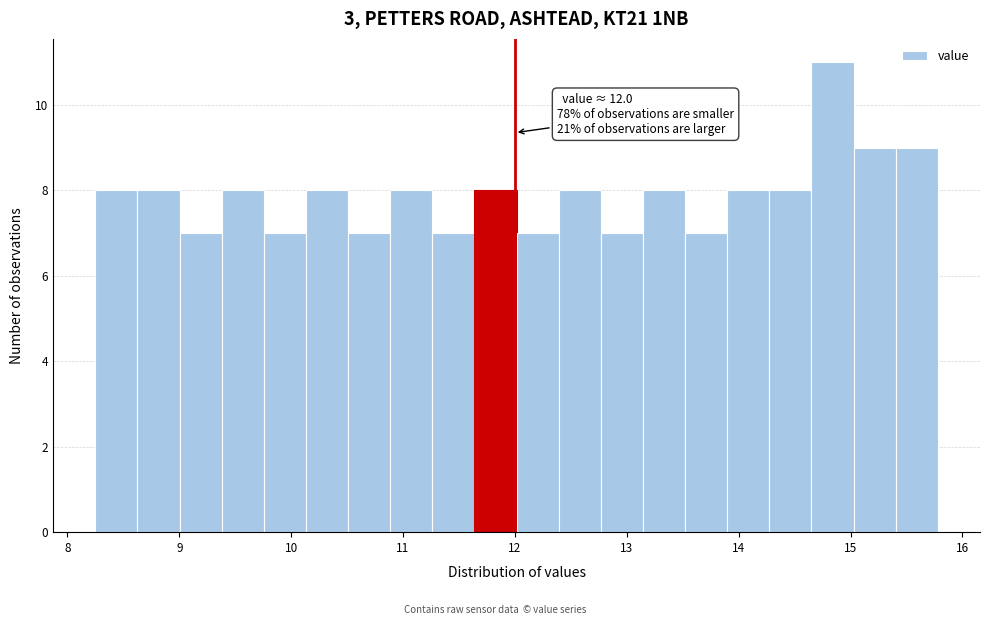

Around what value on the x-axis is the tallest bar? Give the approximate position of its centre, as read against the axis.

14.8